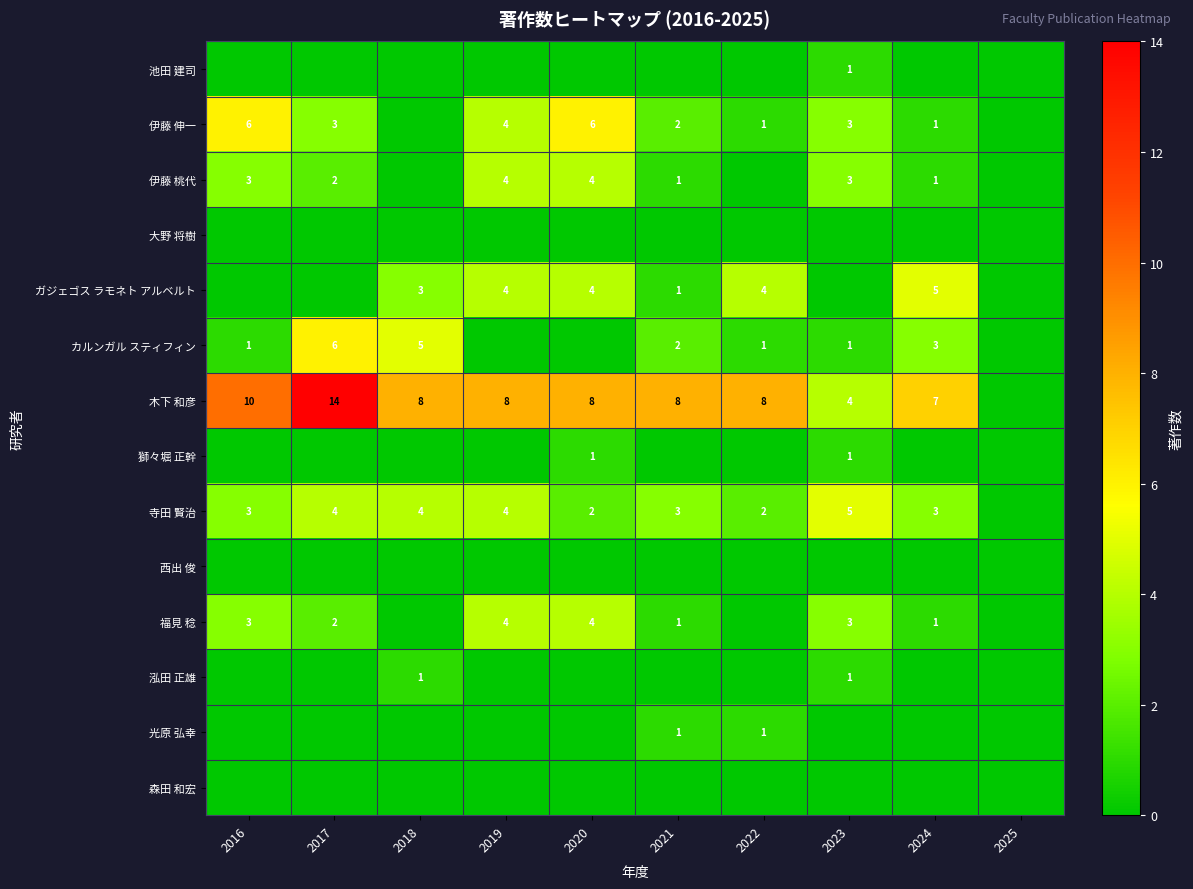

Is it true that 福見 稔 equals 2 at 2023?

False